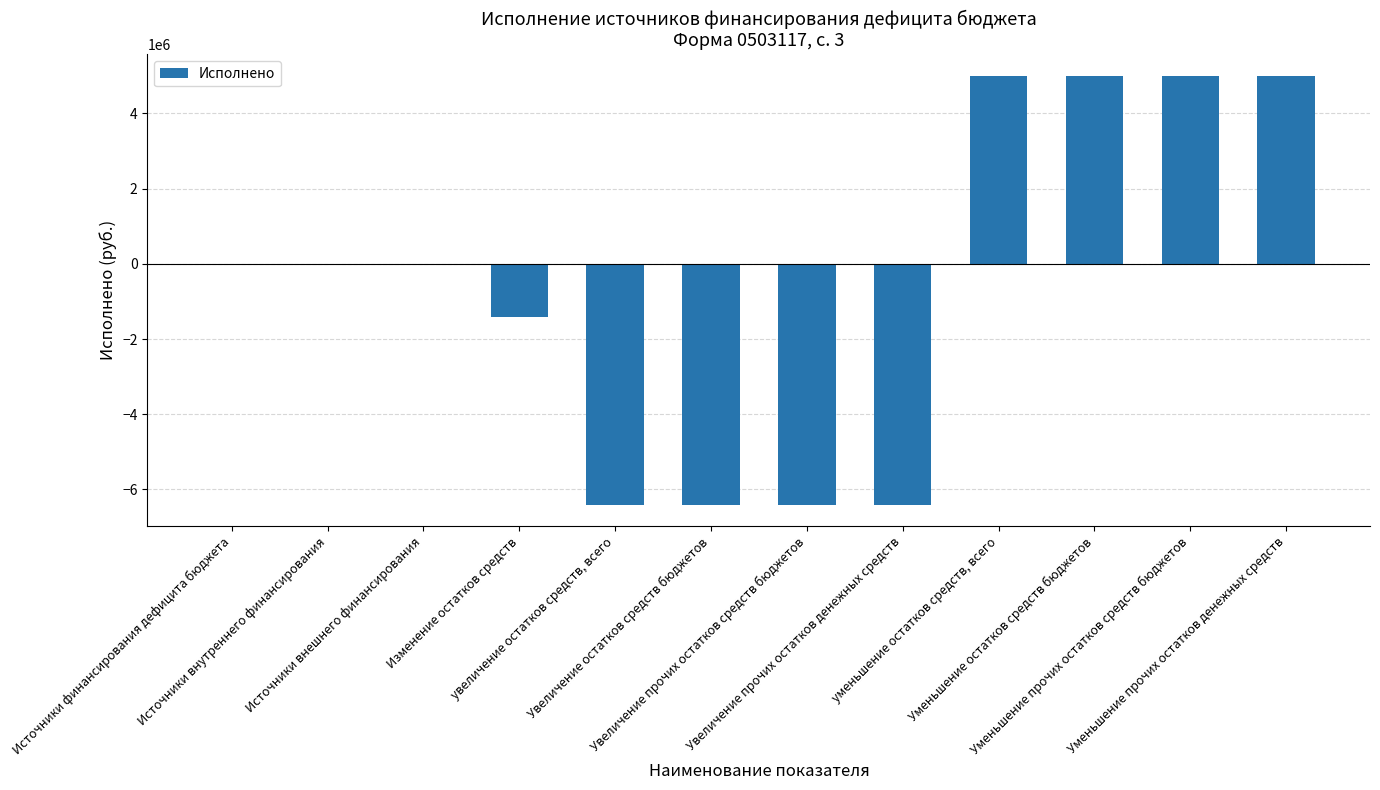

What is the maximum value shown in the chart?

5001832.0